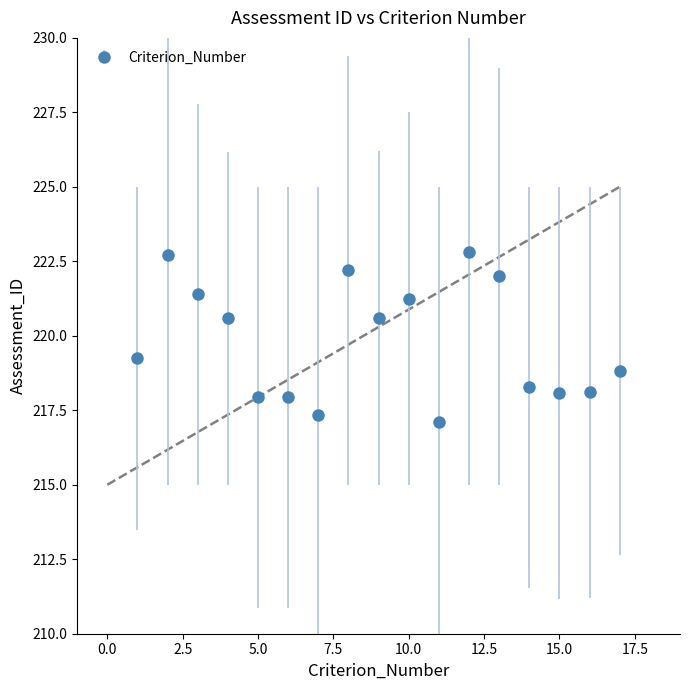

What is the value of the 13th point from the left?

222.0